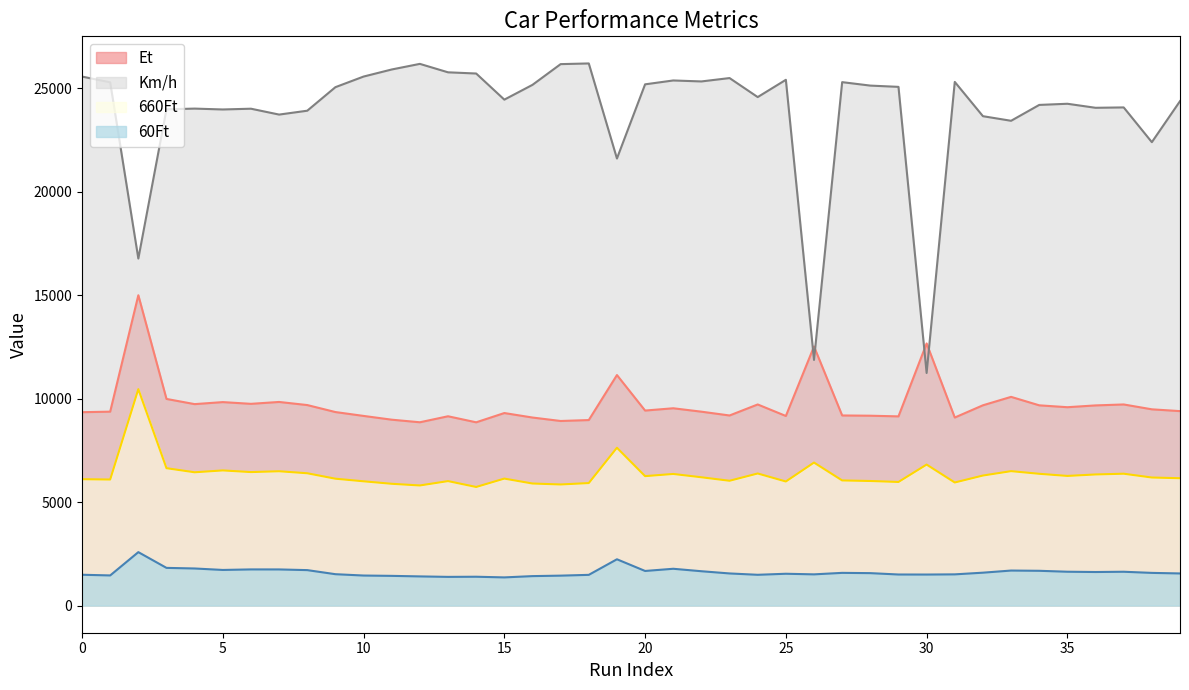

True or false: Km/h has more than 0 interior local peaks.

True